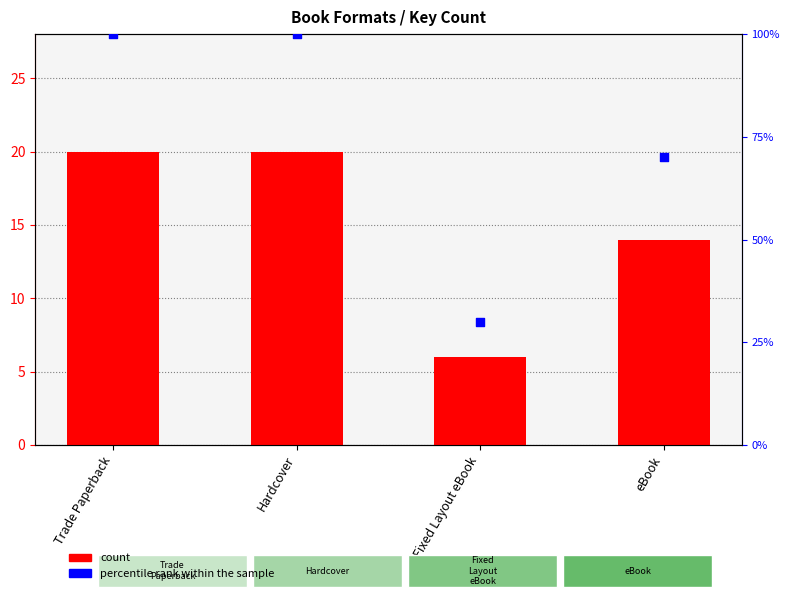

What are all the series names shown in the legend?

count, percentile rank within the sample